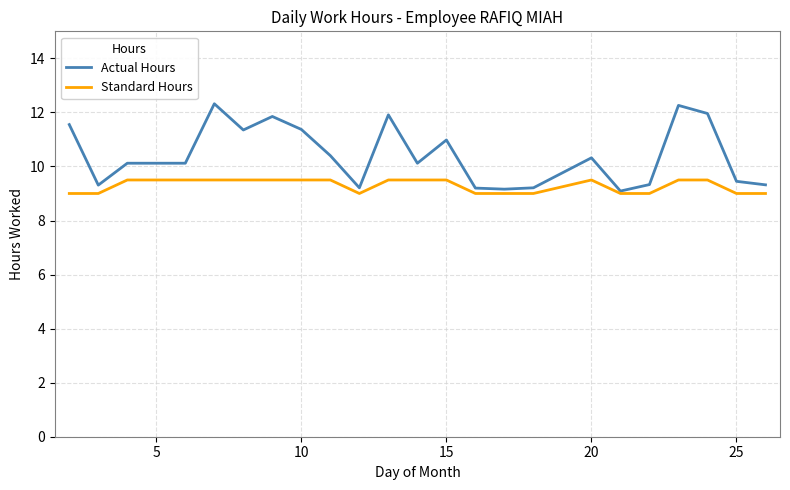

Which series has the widest spread of values?

Actual Hours